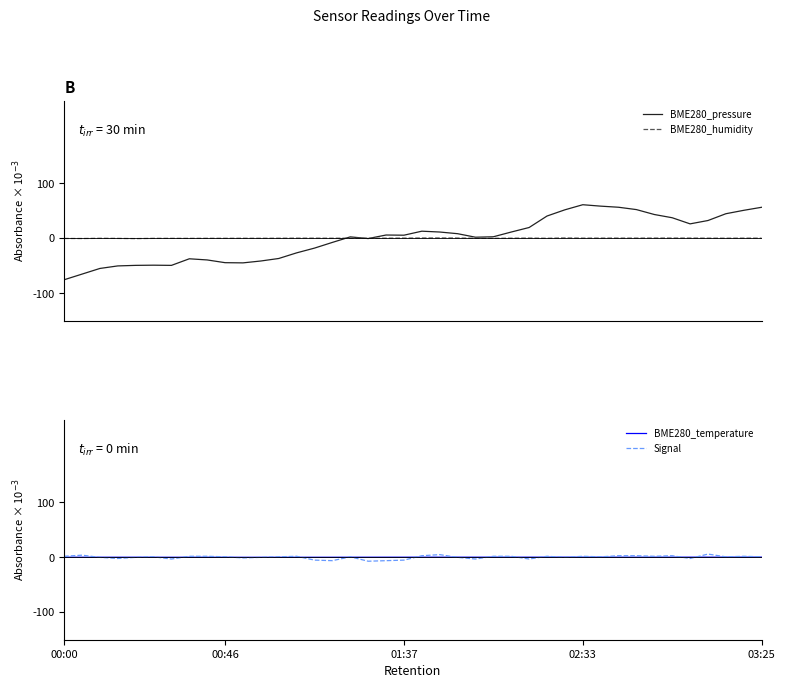

The value of BME280_humidity at 16 is 0.0. True or false?

False